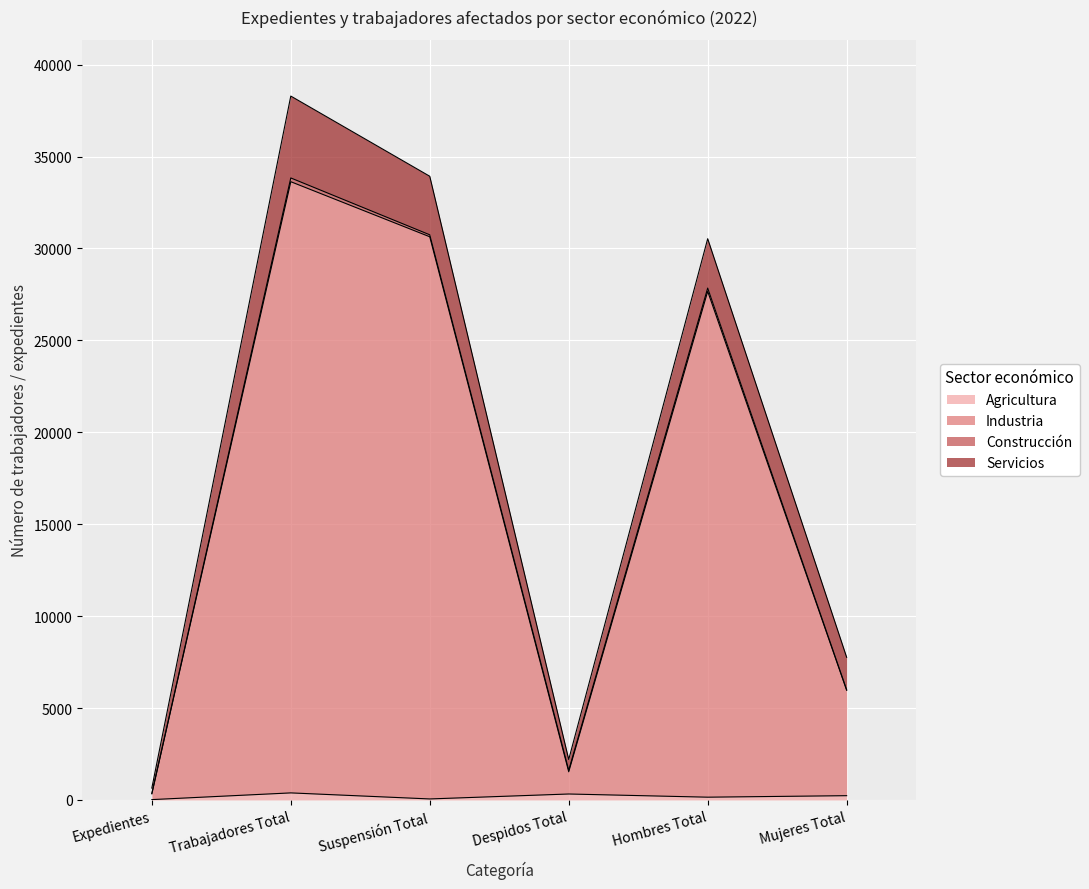

Between Despidos Total and Mujeres Total, which series saw the biggest shift?

Industria